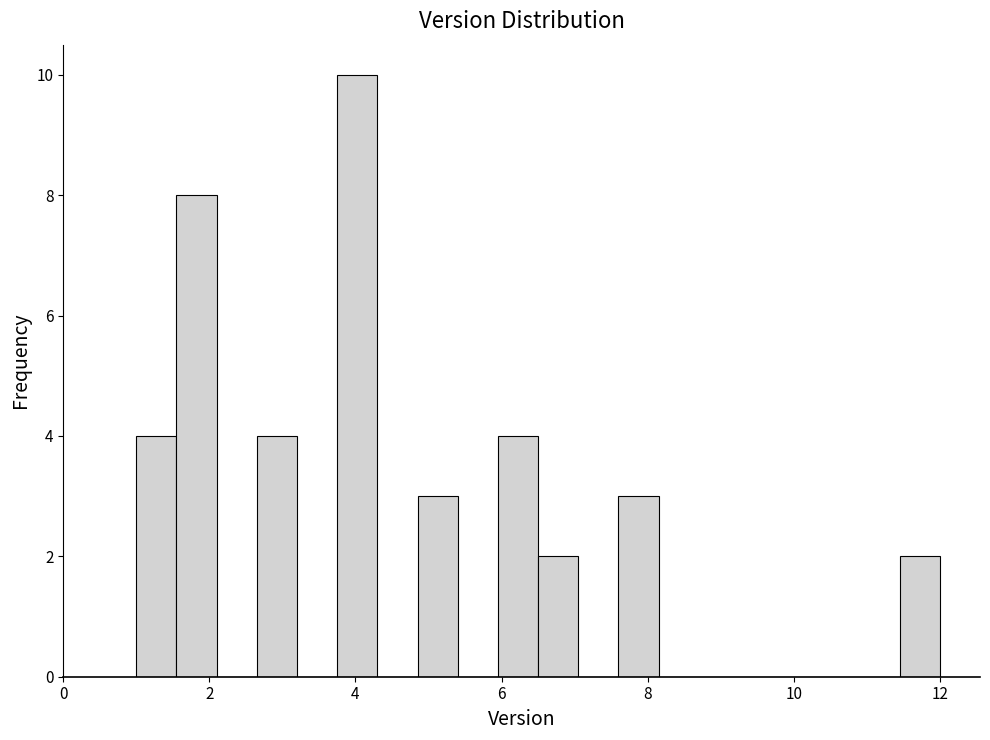

Read against the x-axis, roughly where is the centre of the tallest bar?

4.0